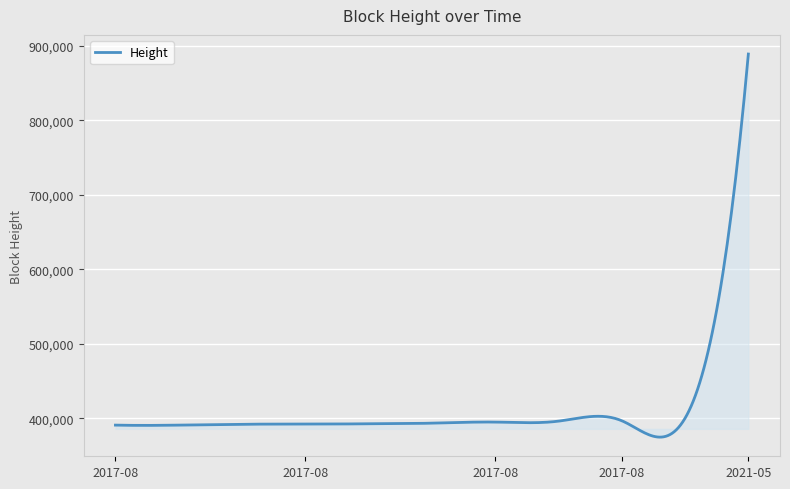

Does the chart display data point markers on the line(s)?

No